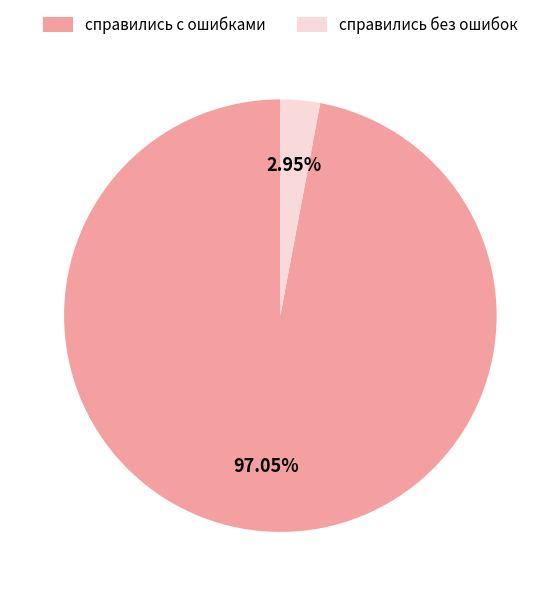

To the nearest percent, what is the average slice percentage?

50%